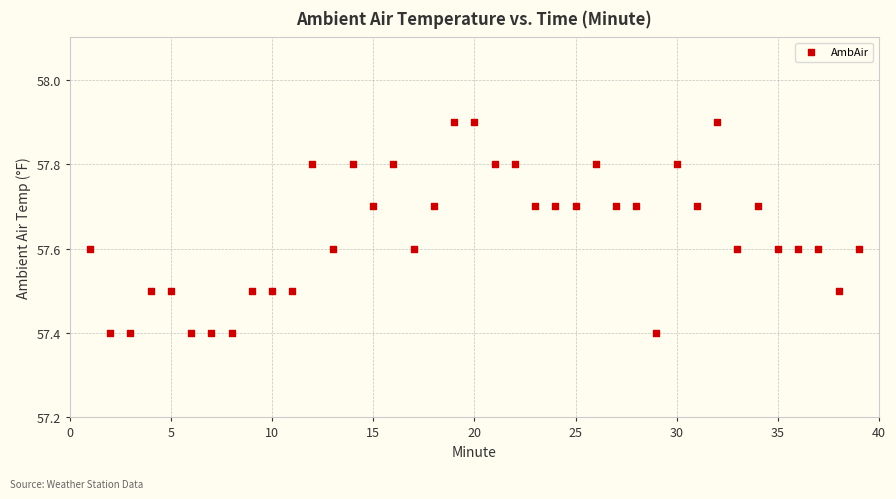

What is the range of Y values (max minus min)?

0.5